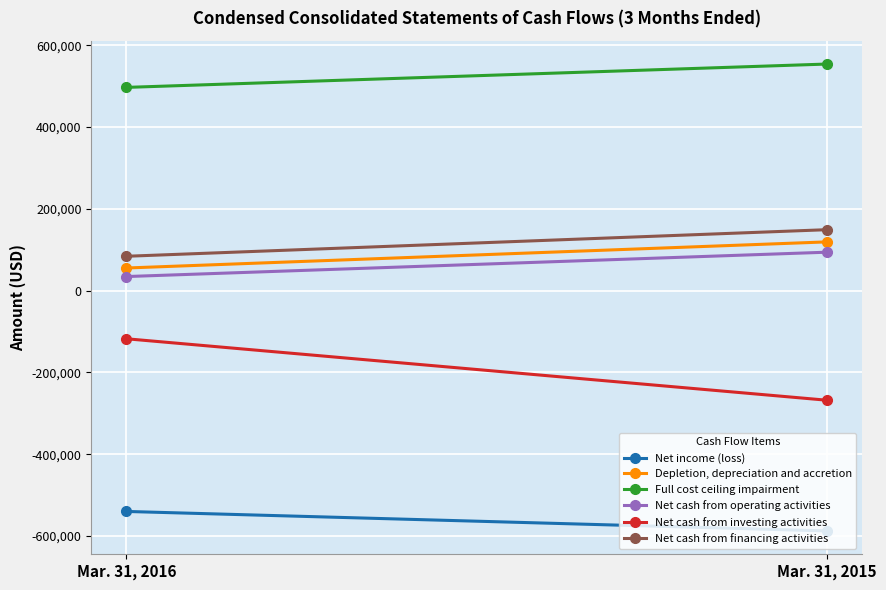

List the series in order of their peak value, lowest first.

Net income (loss), Net cash from investing activities, Net cash from operating activities, Depletion, depreciation and accretion, Net cash from financing activities, Full cost ceiling impairment